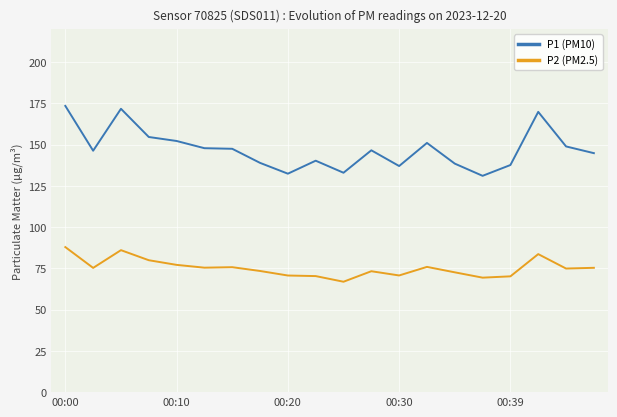

What is the minimum value for P2 (PM2.5)?

66.9